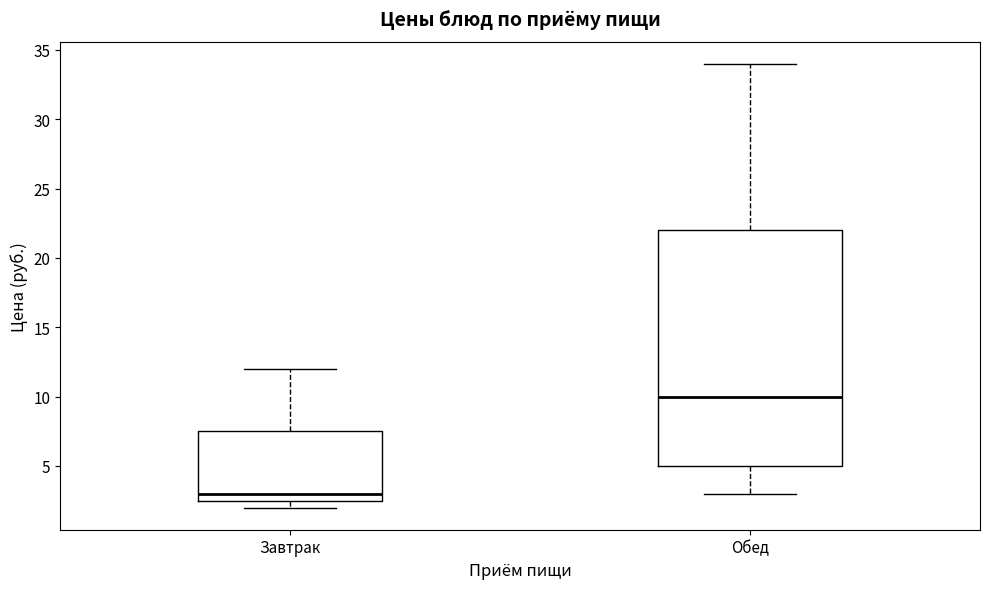

Where is the lower edge of the box for Обед on the y-axis? The values are not printed on the chart, so give them approximately, as read against the axis.

5.0